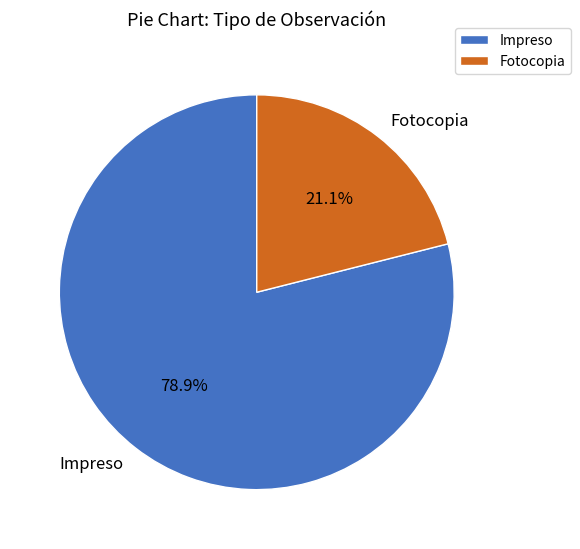

What is the majority slice?

Impreso